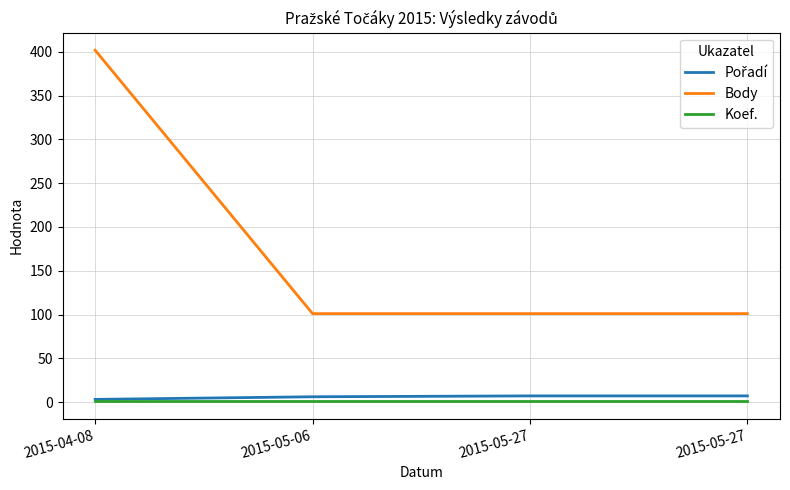

Does the chart have visible grid lines?

Yes